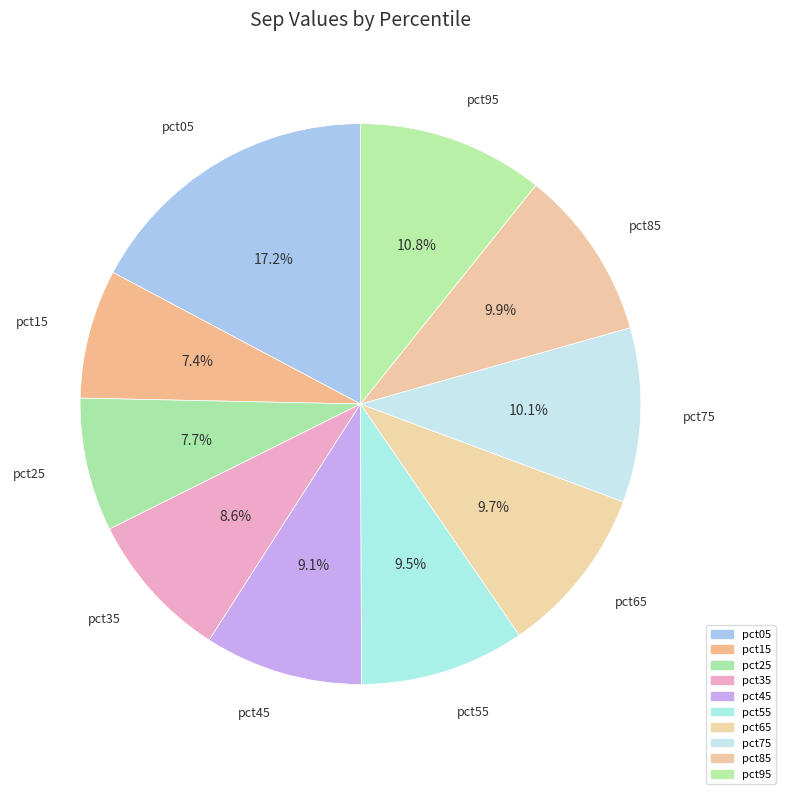

Which has a higher value, pct85 or pct35?

pct85